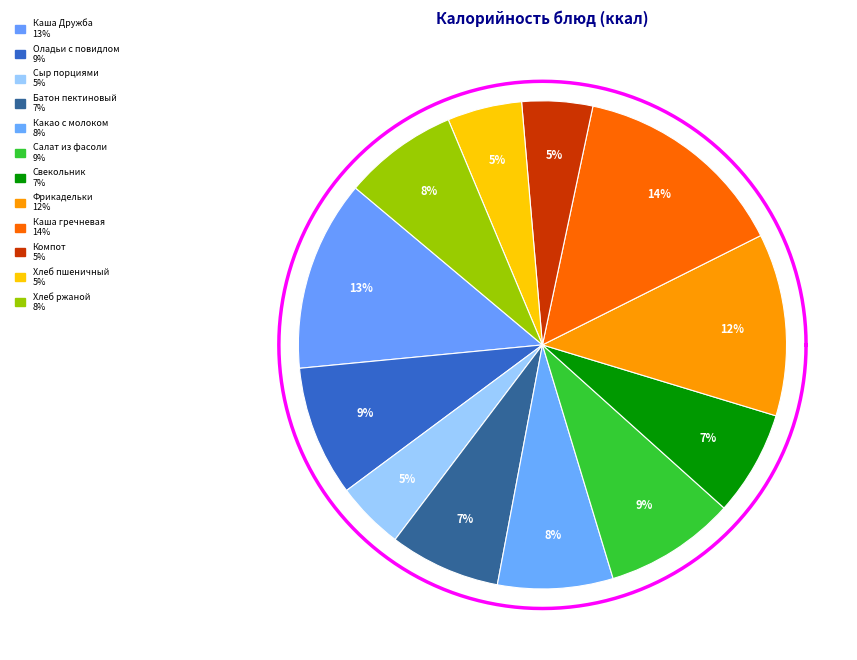

Is there any slice that represents more than half of the pie?

No